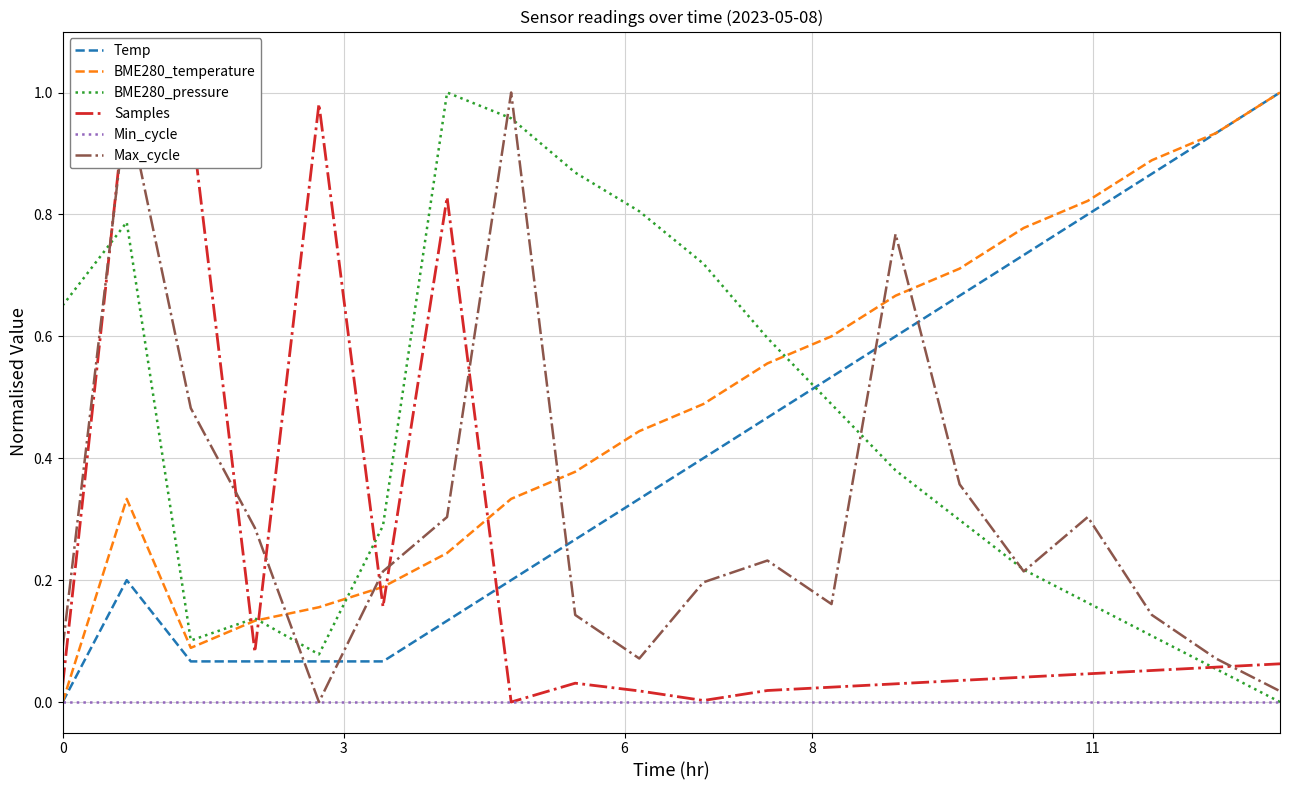

True or false: Temp and BME280_pressure cross at least once.

True